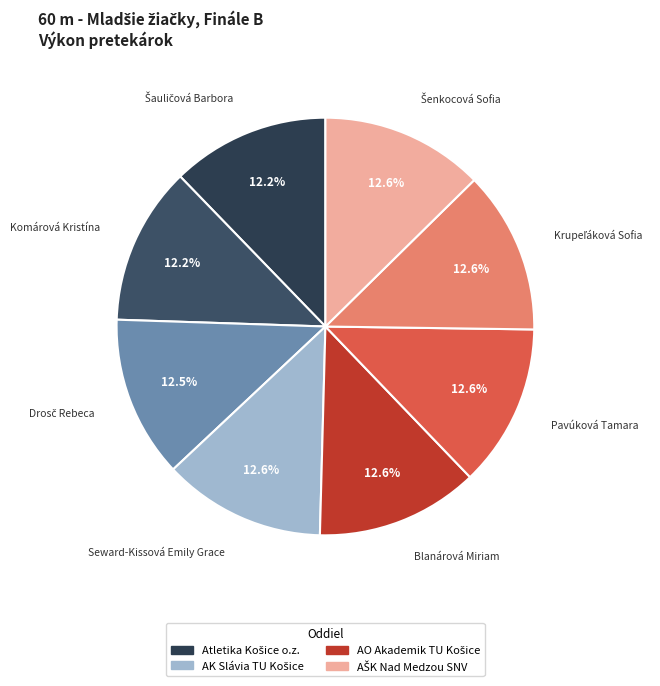

Count the number of slices in the pie.

8